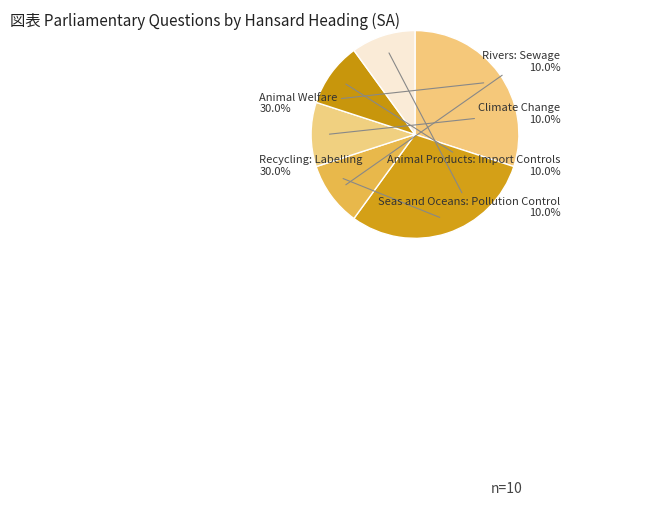

How many segments does this pie chart have?

6